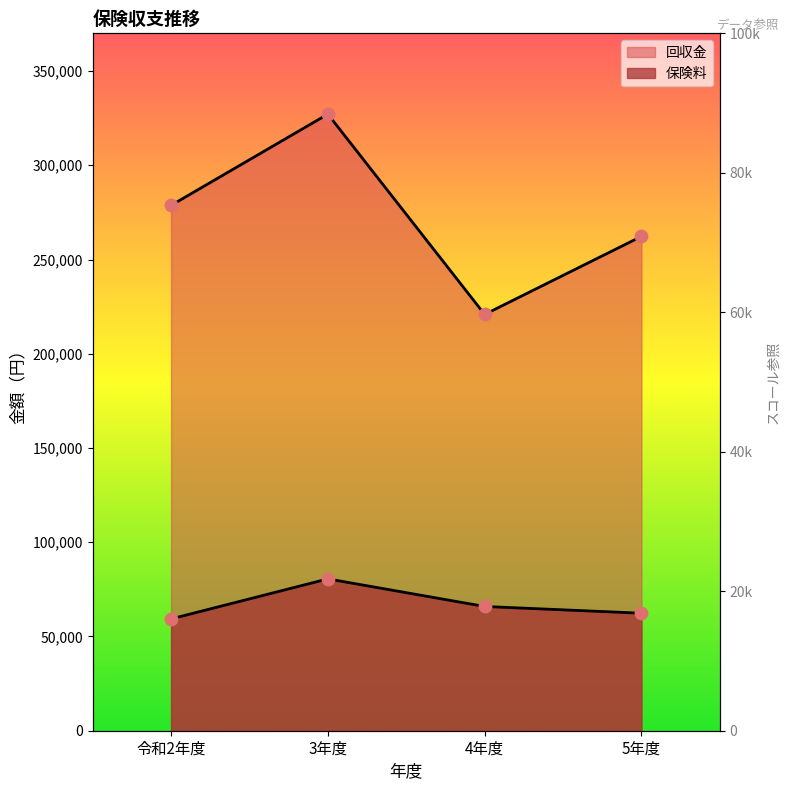

Which series has the largest total across all categories?

回収金